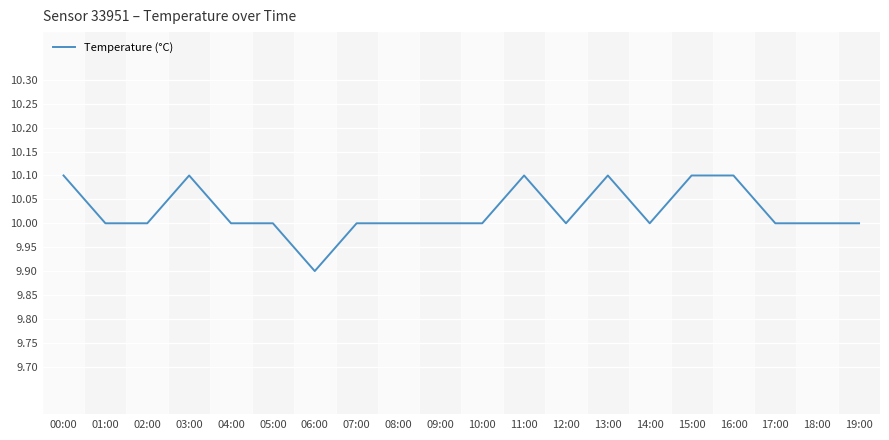

True or false: there are more than 2 points higher than both neighbors.

True